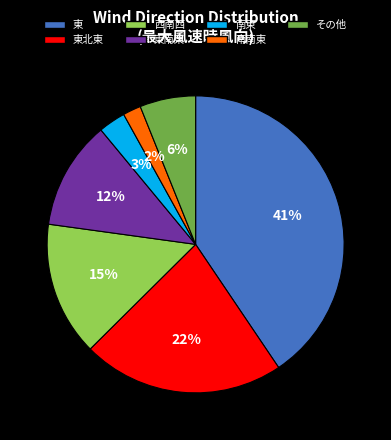

To the nearest percent, what is the average slice percentage?

14%